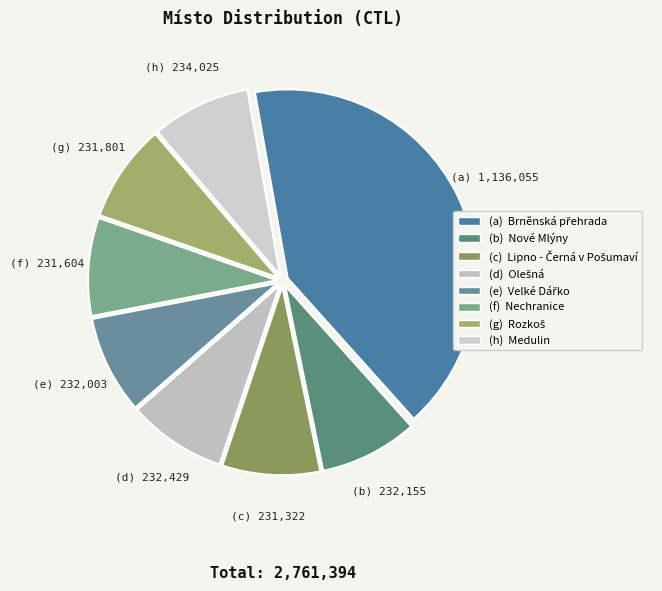

Which slice is the largest?

Brněnská přehrada